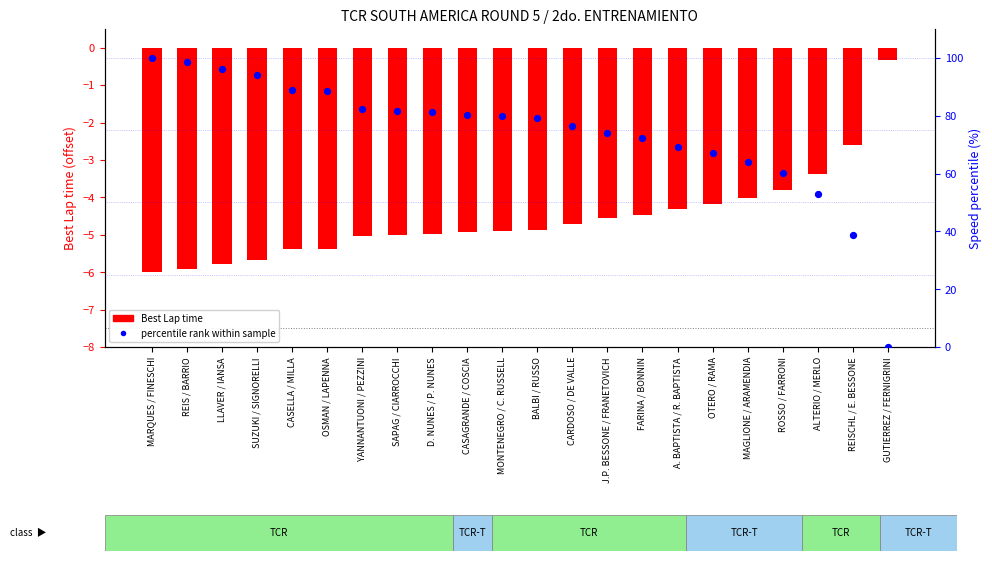

Which series contains the highest Y value?

percentile rank within sample